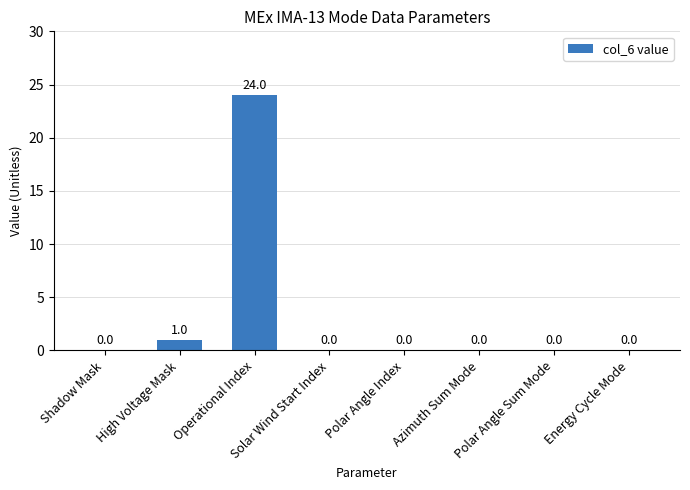

Is it true that the value at Solar Wind Start Index is -8?

False